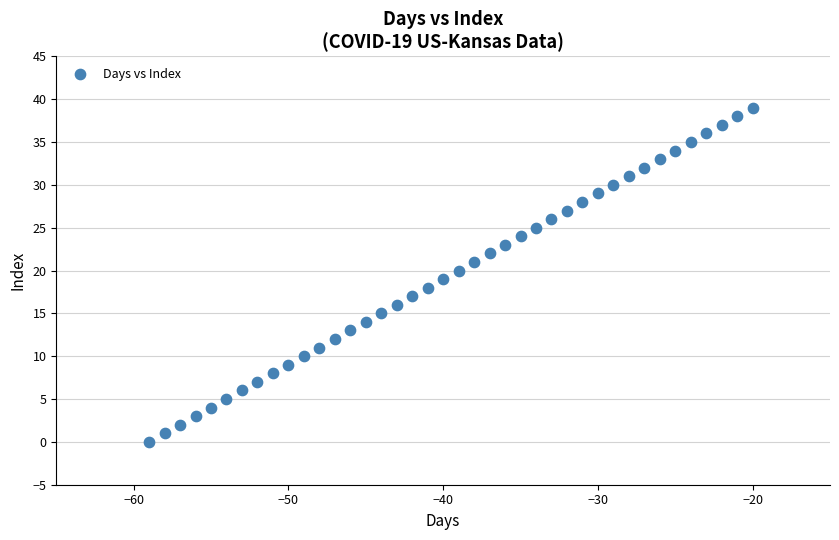

What is the range of Y values (max minus min)?

39